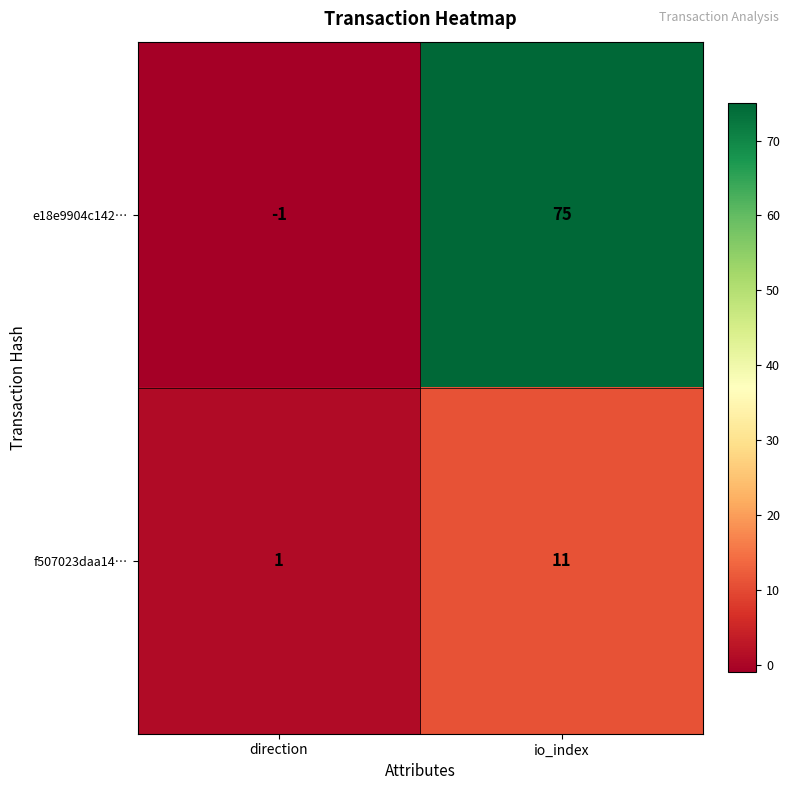

Which category has the lowest value in the e18e9904c142… series?

direction